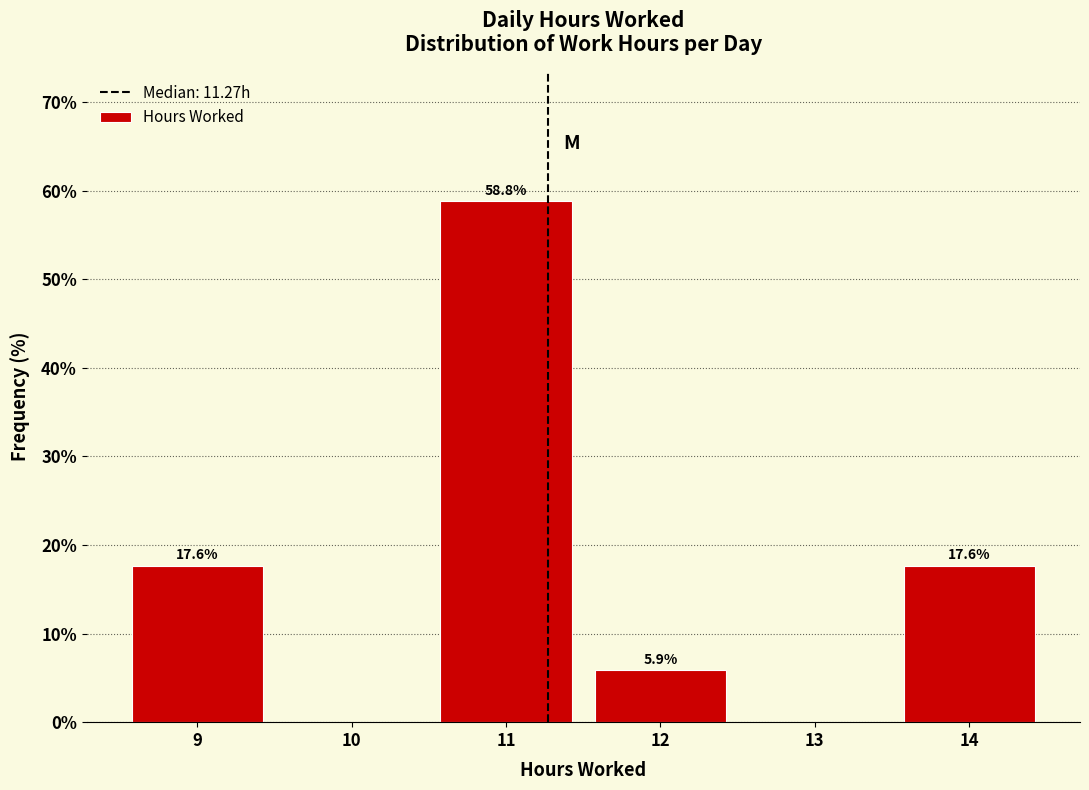

Over which range of the x-axis is the bar tallest?

10.5 to 11.5